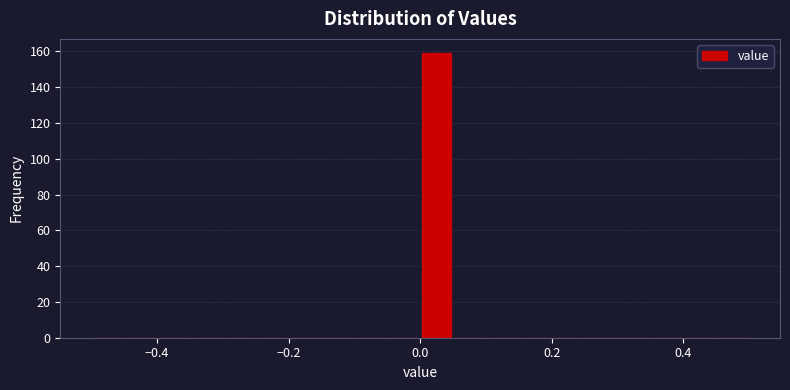

Around what value on the x-axis is the tallest bar? Give the approximate position of its centre, as read against the axis.

0.02